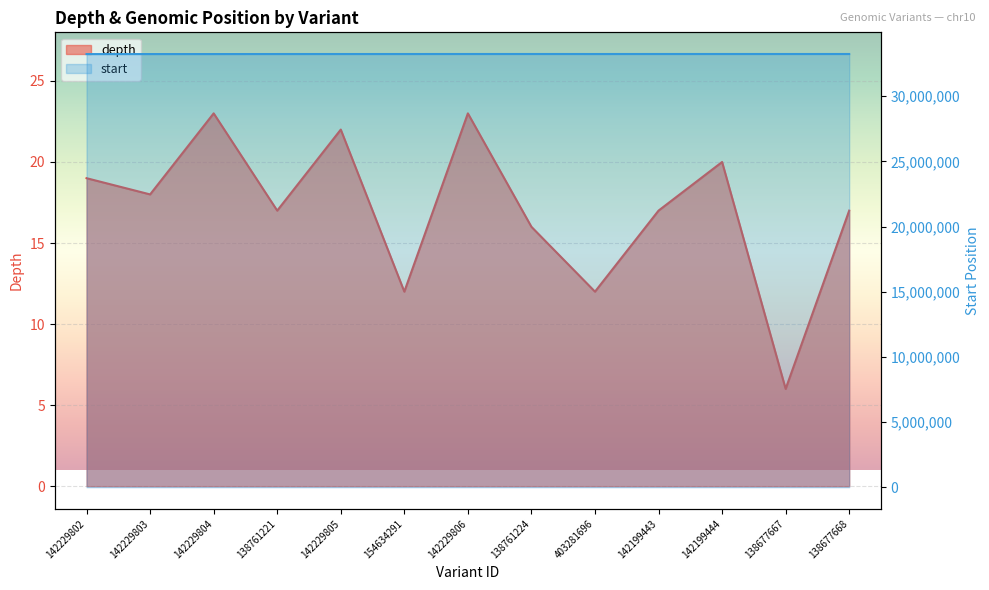

At which label does depth reach its peak?

142229804